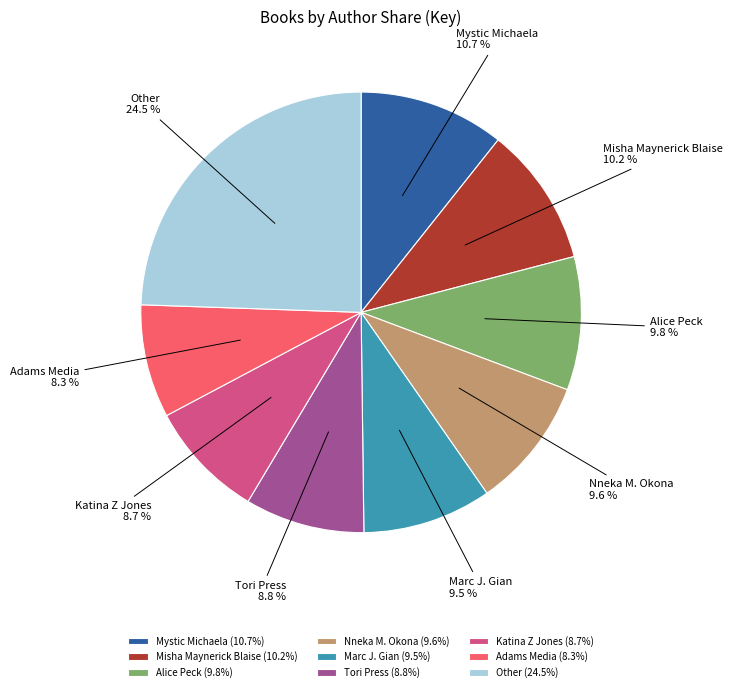

How many slices are in this pie chart?

9